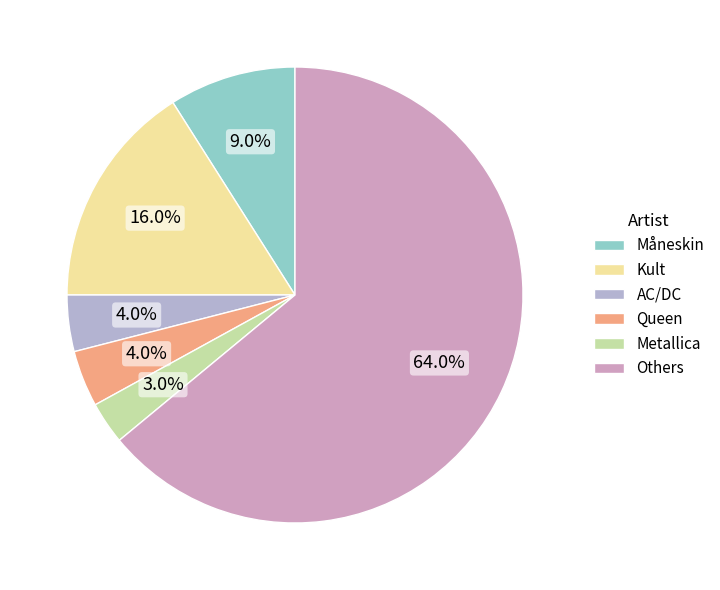

How many segments does this pie chart have?

6